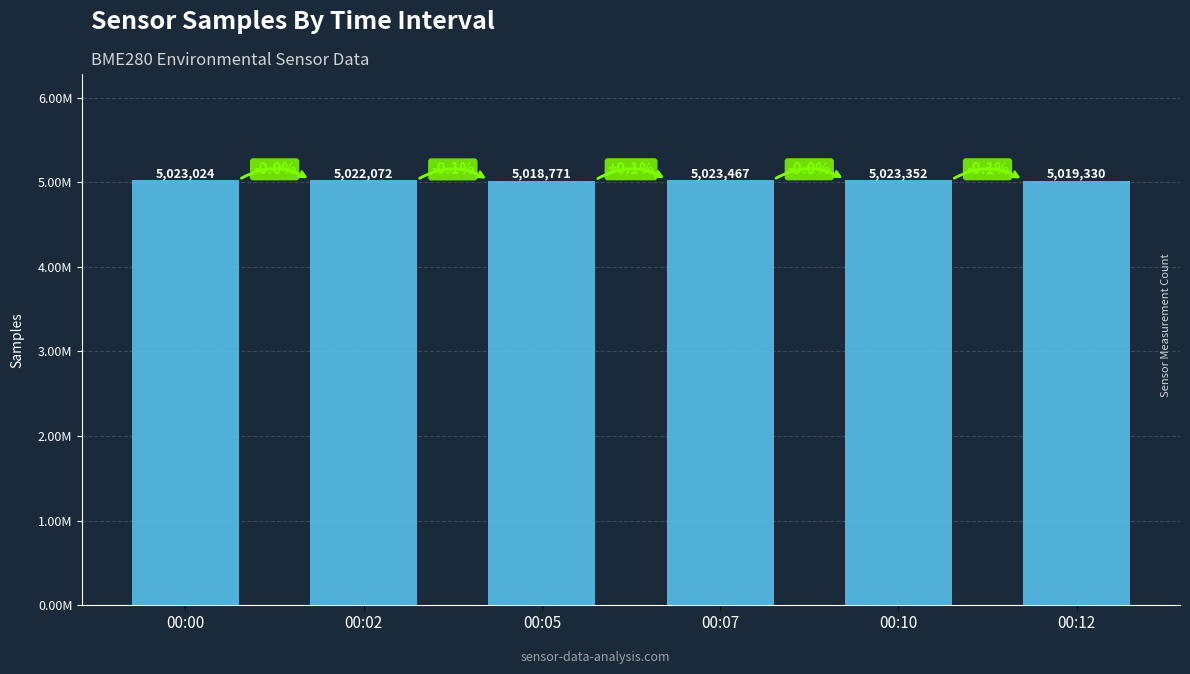

List the labels in order of value, smallest first.

00:05, 00:12, 00:02, 00:00, 00:10, 00:07